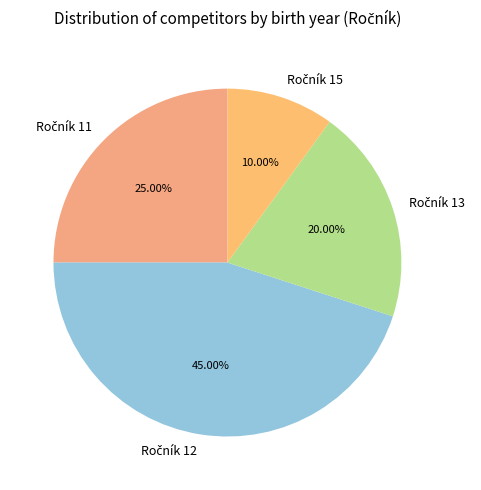

Is there a majority slice in this chart?

No